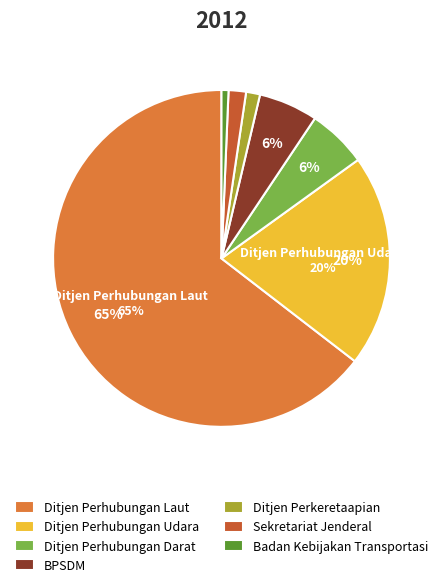

Which has a higher value, Ditjen Perhubungan Udara or Badan Kebijakan Transportasi?

Ditjen Perhubungan Udara